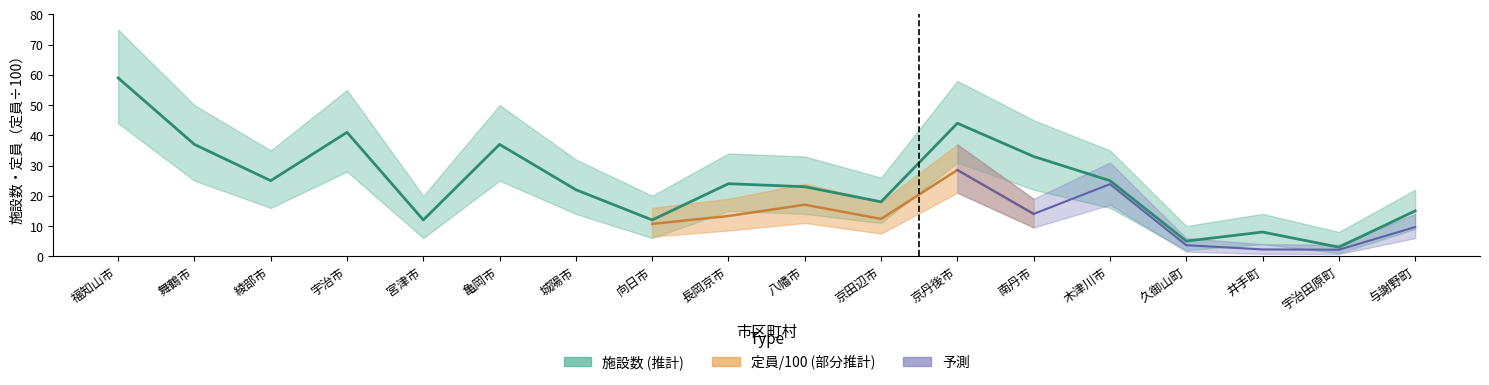

Reading right to left, list all the values displayed in this chart.

与謝野町=15	宇治田原町=3	井手町=8	久御山町=5	木津川市=25	南丹市=33	京丹後市=44	京田辺市=18	八幡市=23	長岡京市=24	向日市=12	城陽市=22	亀岡市=37	宮津市=12	宇治市=41	綾部市=25	舞鶴市=37	福知山市=59